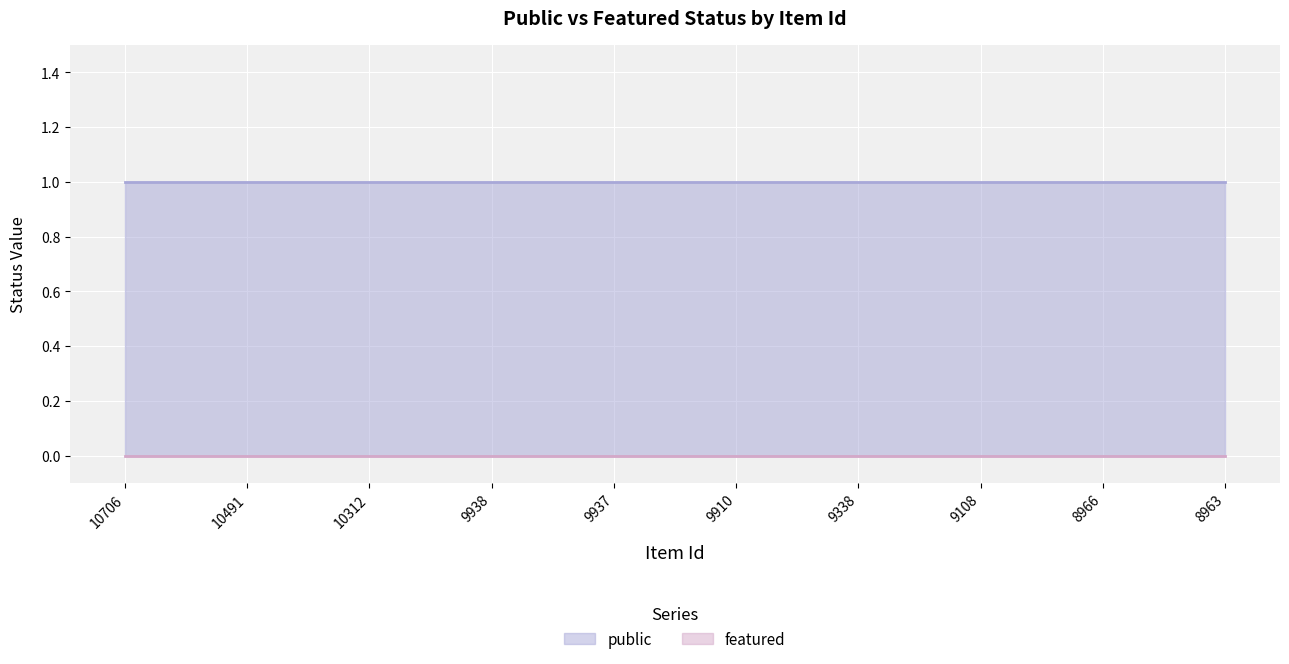

At which label is featured closest to 0?

10706